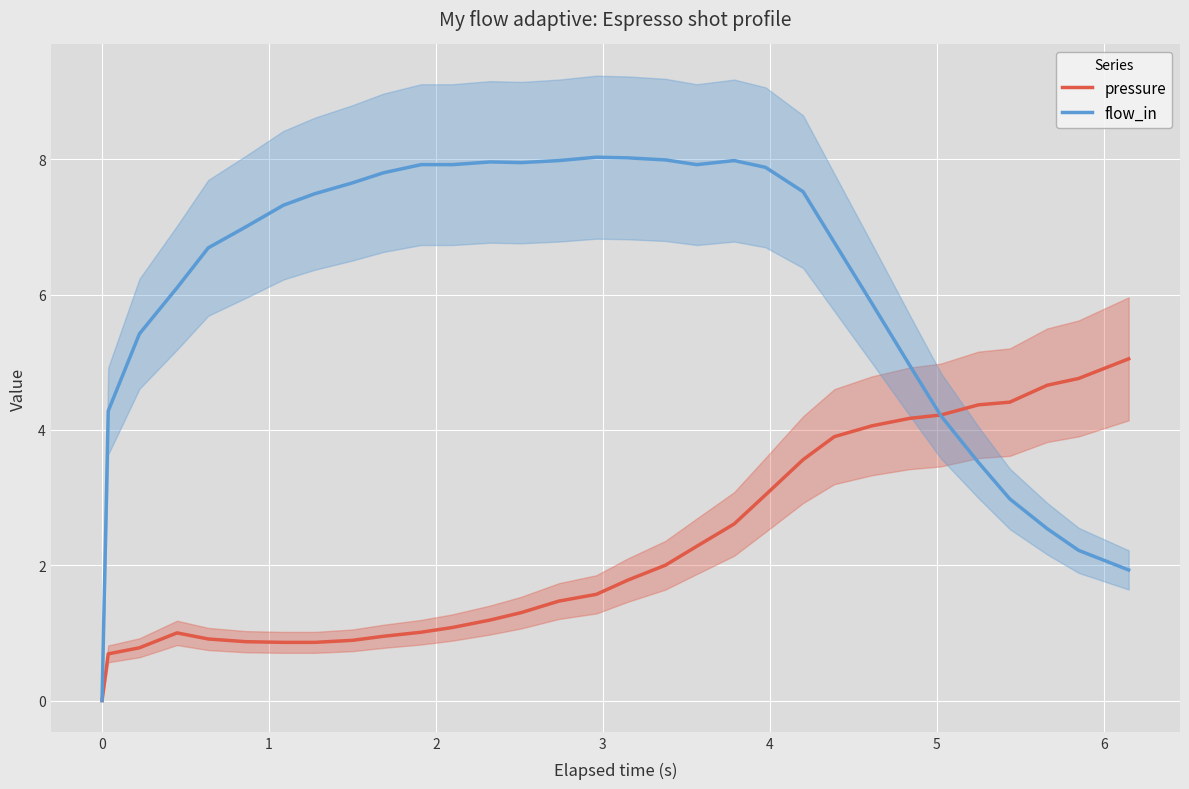

Which series ends up on top after the final intersection of flow_in and pressure?

pressure